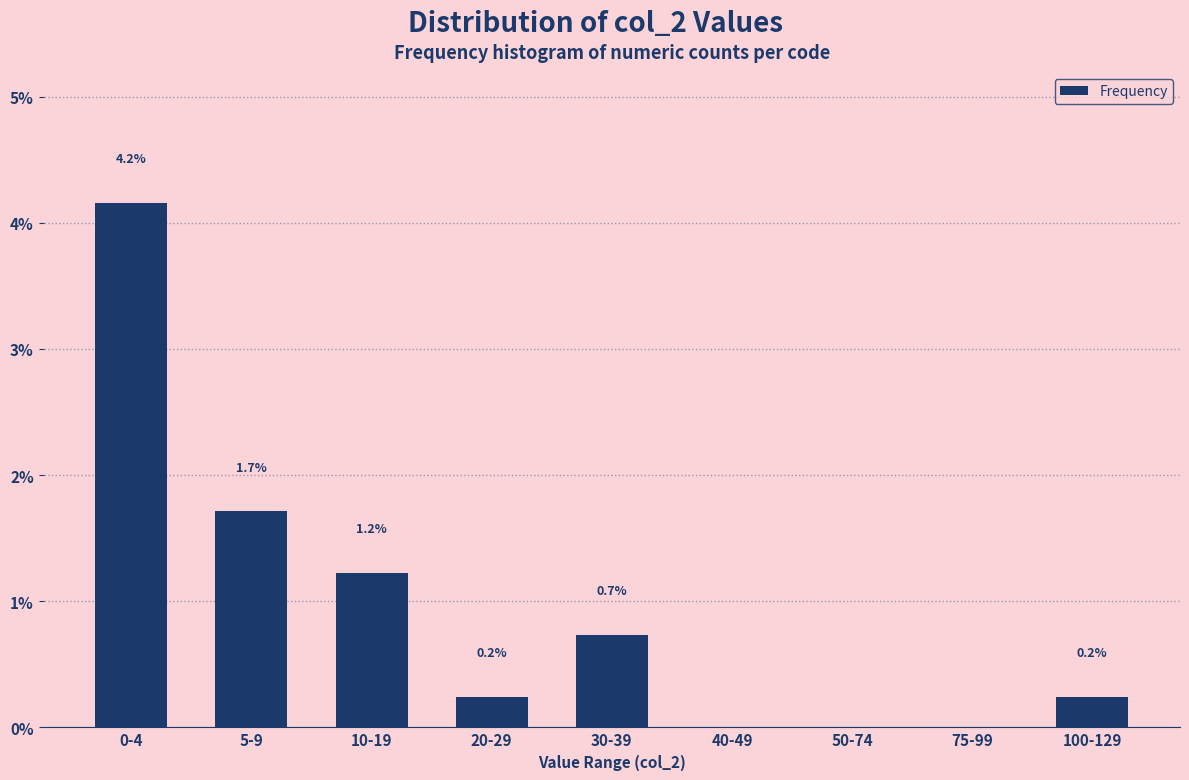

Reading left to right, what are all the values shown in this chart?

0-4=4.2	5-9=1.7	10-19=1.2	20-29=0.2	30-39=0.7	40-49=0.0	50-74=0.0	75-99=0.0	100-129=0.2